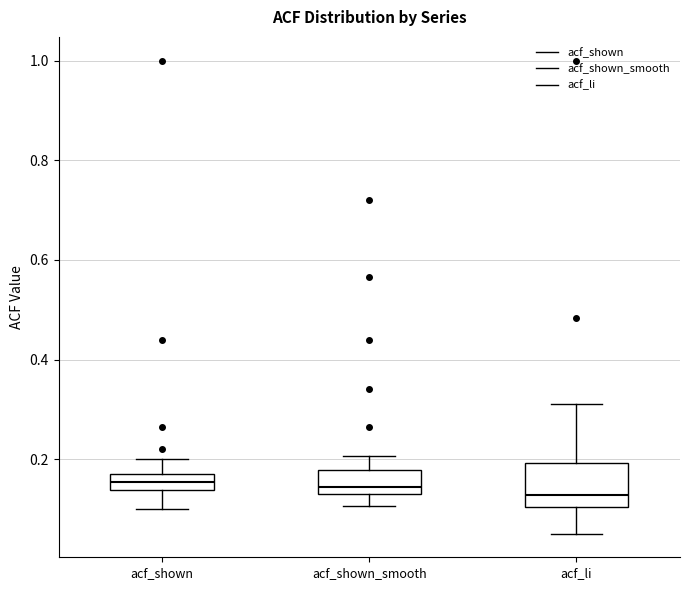

Reading left to right, transcribe this box plot: for each box, give where its median line is, the range the box spans, and where its two whiskers end, as read against the y-axis. The values are not printed on the chart, so give them approximately, as read against the axis.

acf_shown: median 0.16, box 0.14 to 0.18, whiskers 0.10 to 0.20
acf_shown_smooth: median 0.14 (just above the box's lower edge), box 0.14 to 0.18, whiskers 0.10 to 0.20
acf_li: median 0.12, box 0.10 to 0.20, whiskers 0.06 to 0.32